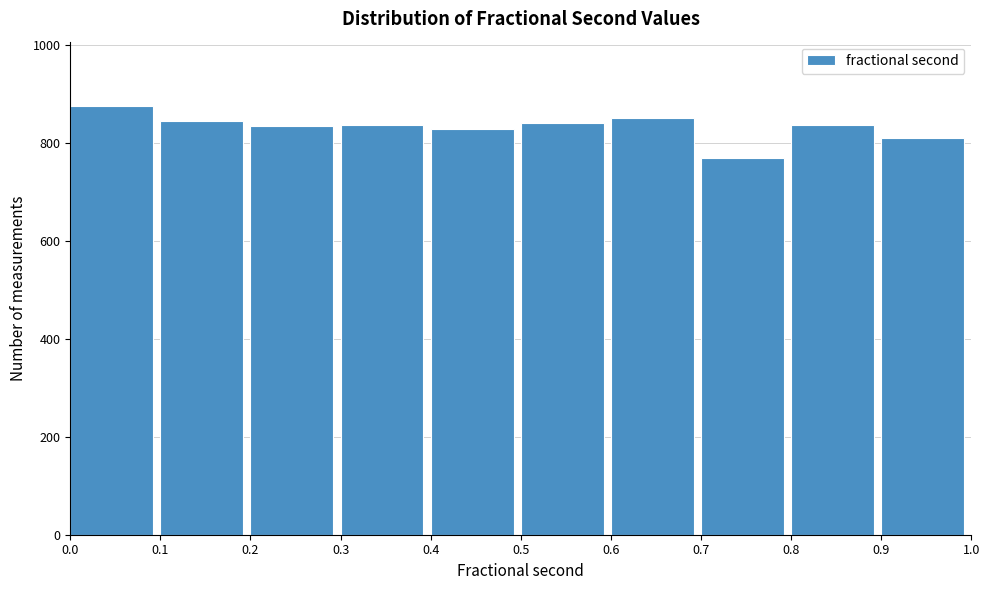

What is the height of the bar covering 0.1 to 0.2 on the x-axis? The values are not printed on the chart, so give them approximately, as read against the axis.

840